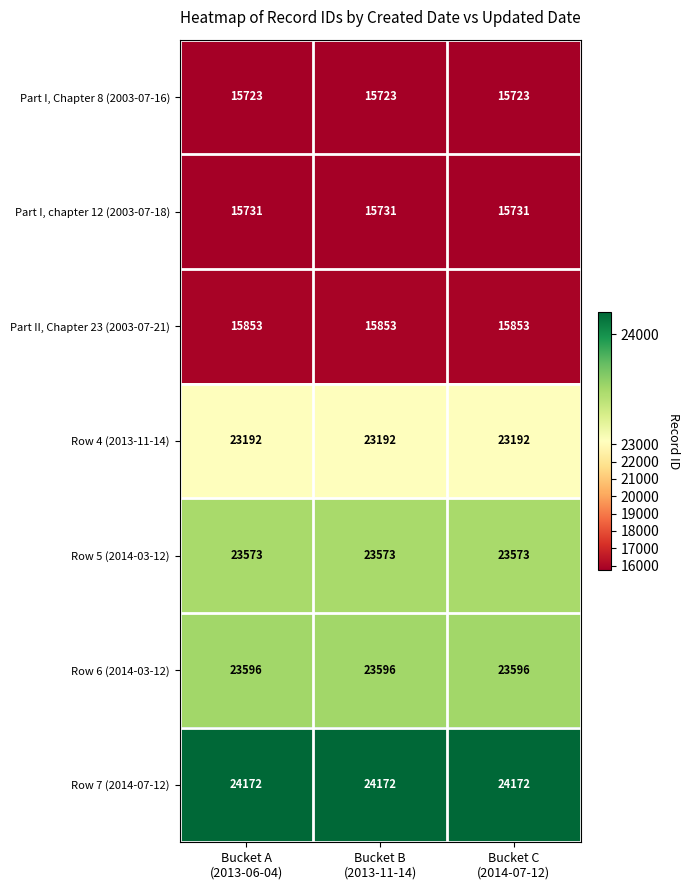

What is the smallest value displayed?

15723